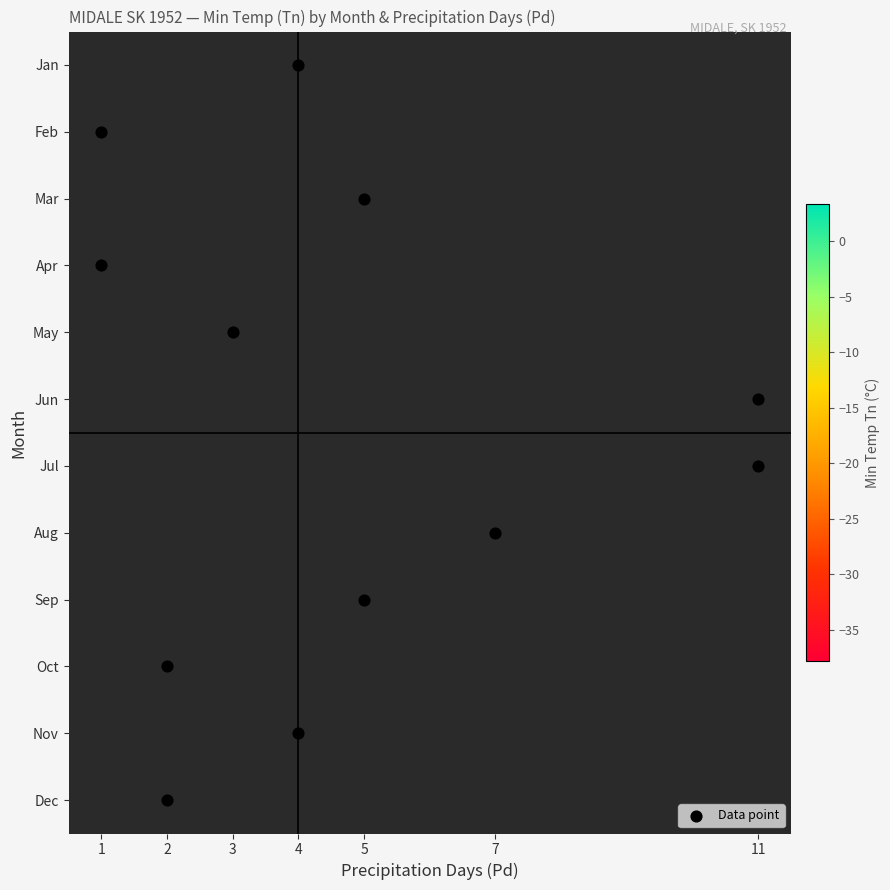

What is the lowest value of the 11 series?

-21.1